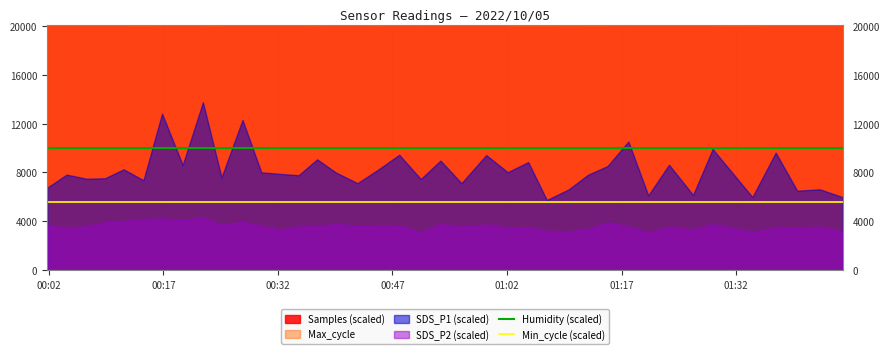

What is the minimum value for Min_cycle (scaled)?

5600